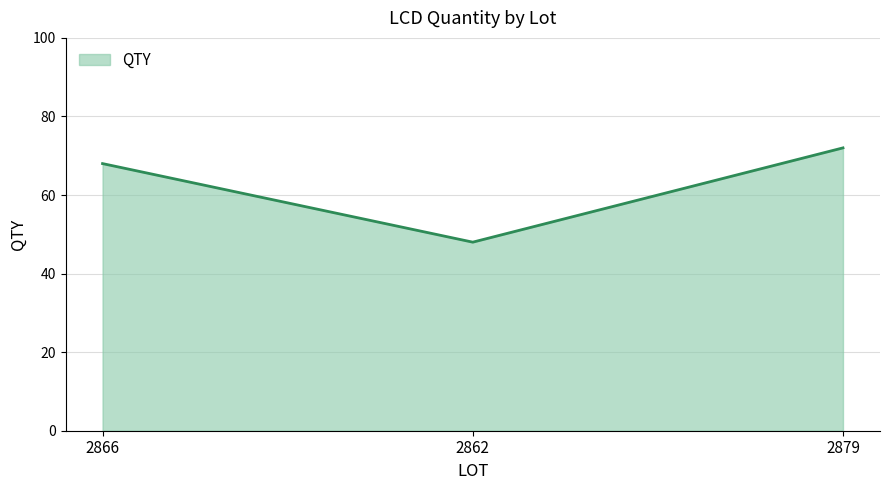

Count the values in the range 48 to 72.

3